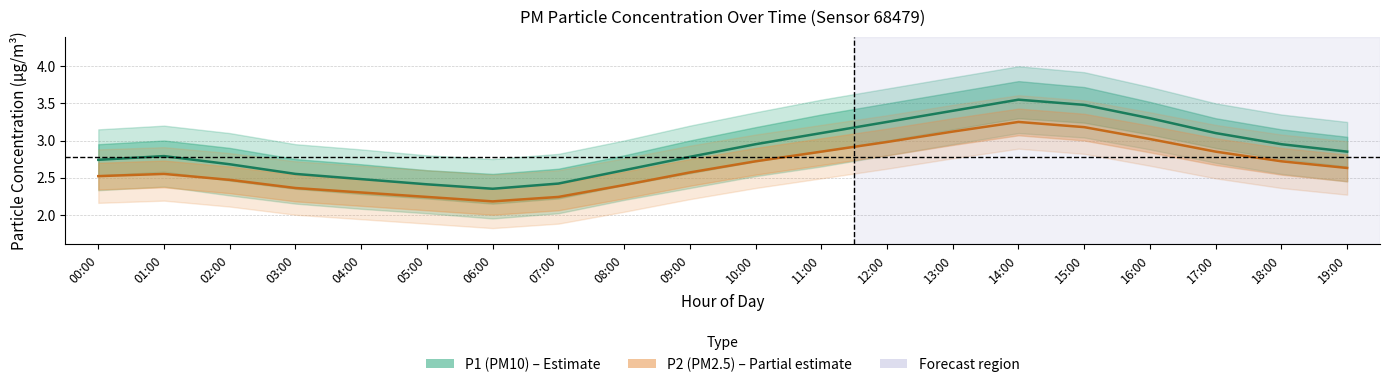

Where is P1 (PM10) mean nearest to the value 2?

06:00